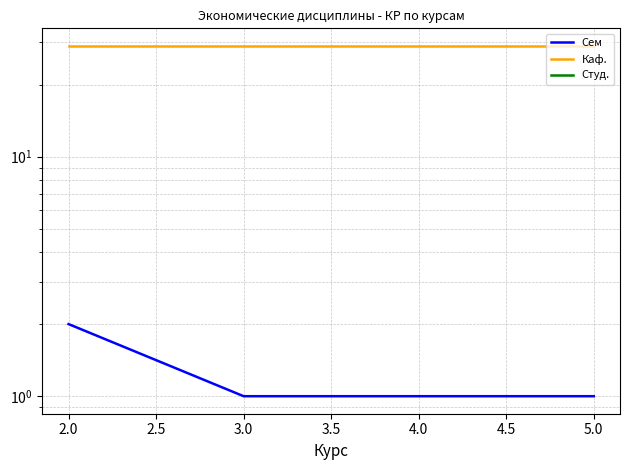

What is the value of the Сем point at the 4th from the left?

1